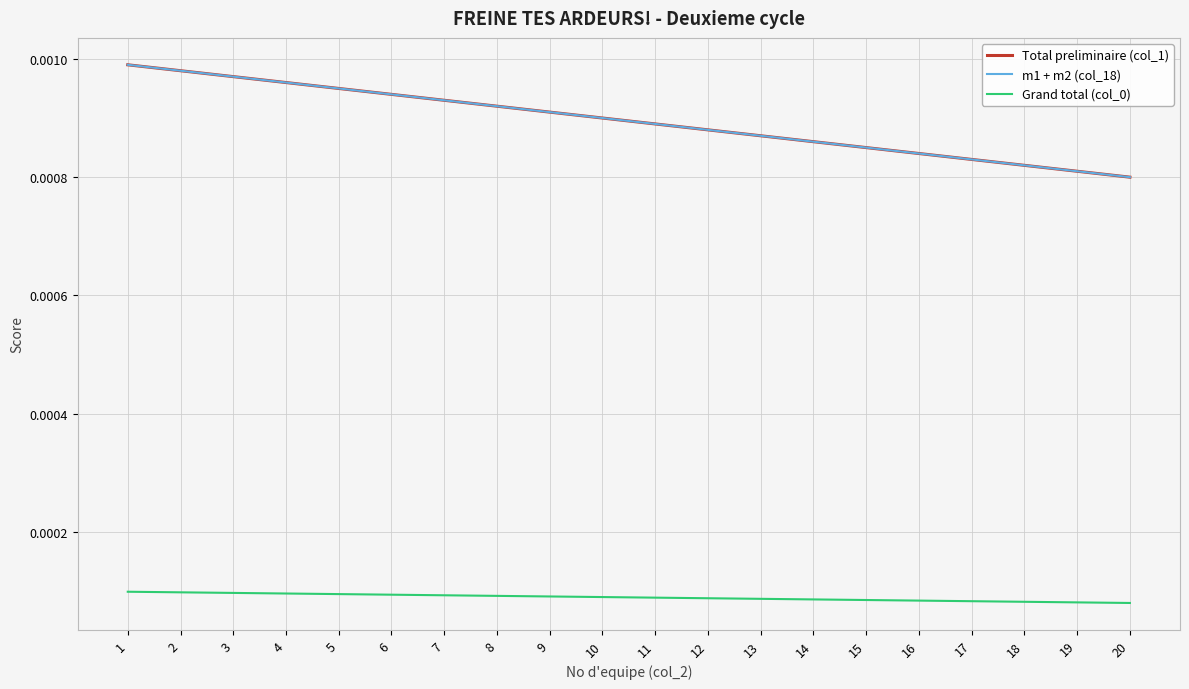

Does the chart have visible grid lines?

Yes